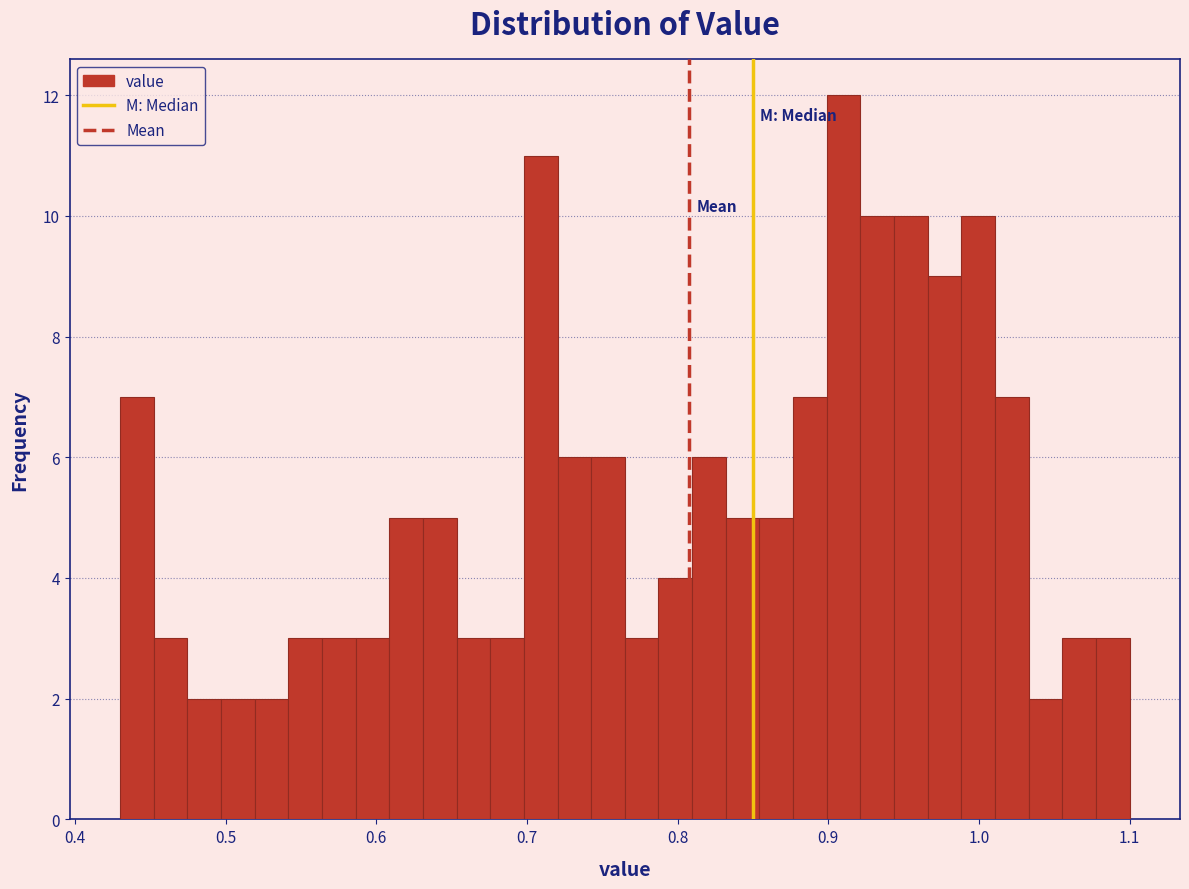

Around what value on the x-axis is the tallest bar? Give the approximate position of its centre, as read against the axis.

0.91